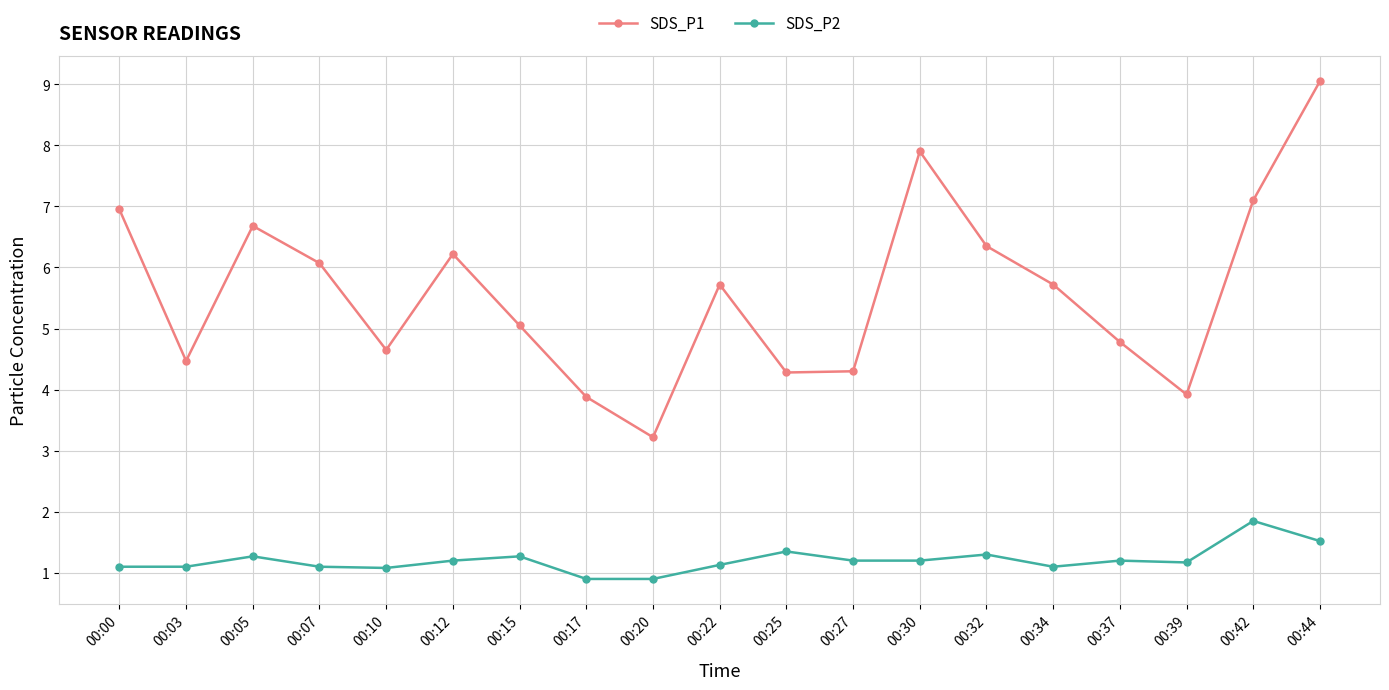

Which series has the largest total across all categories?

SDS_P1